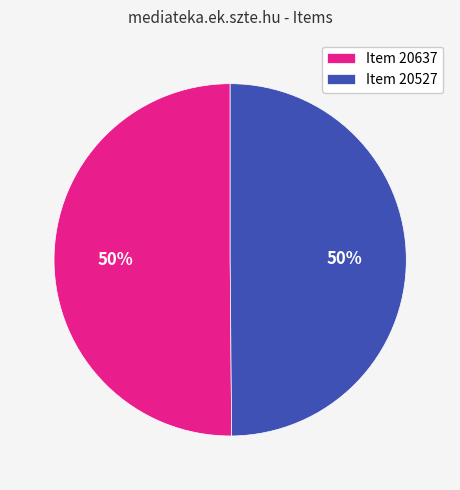

Approximately how many times larger is the value at Item 20637 compared to Item 20527?

1.0